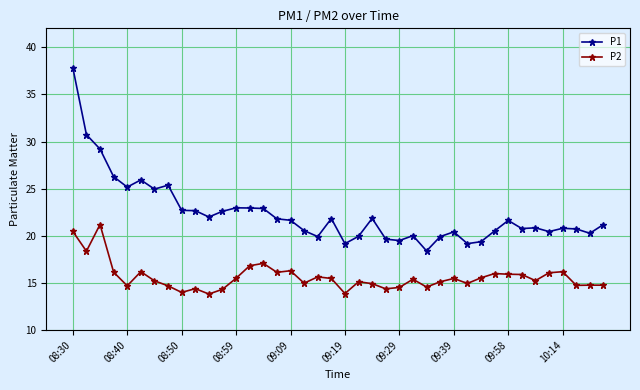

List the series in order of their overall mean, lowest first.

P2, P1